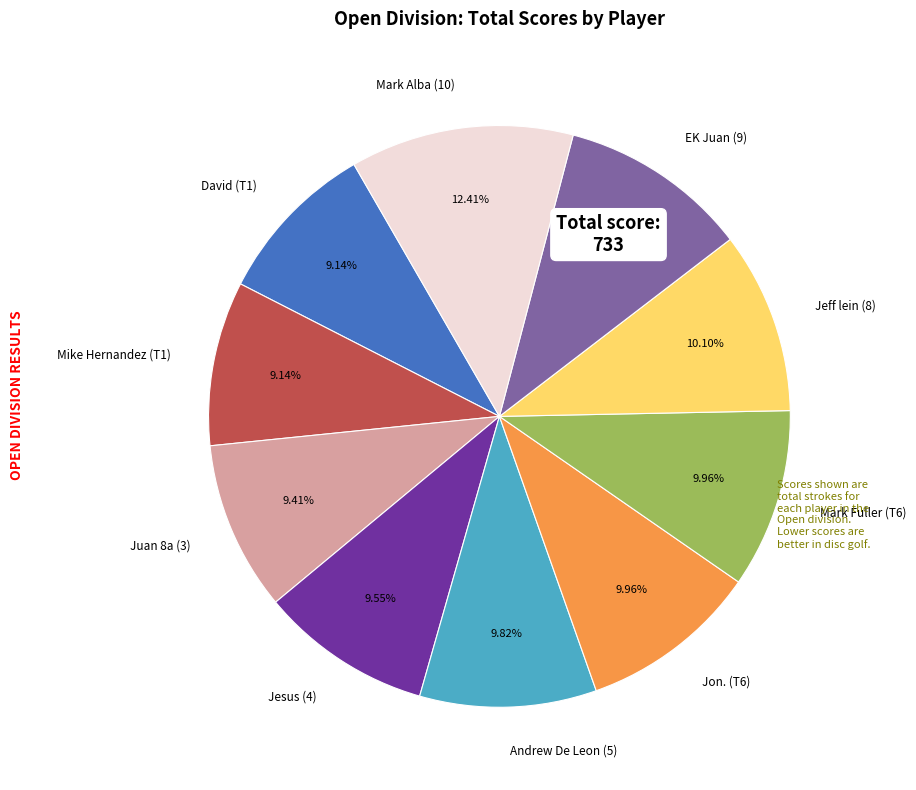

Is there a majority slice in this chart?

No